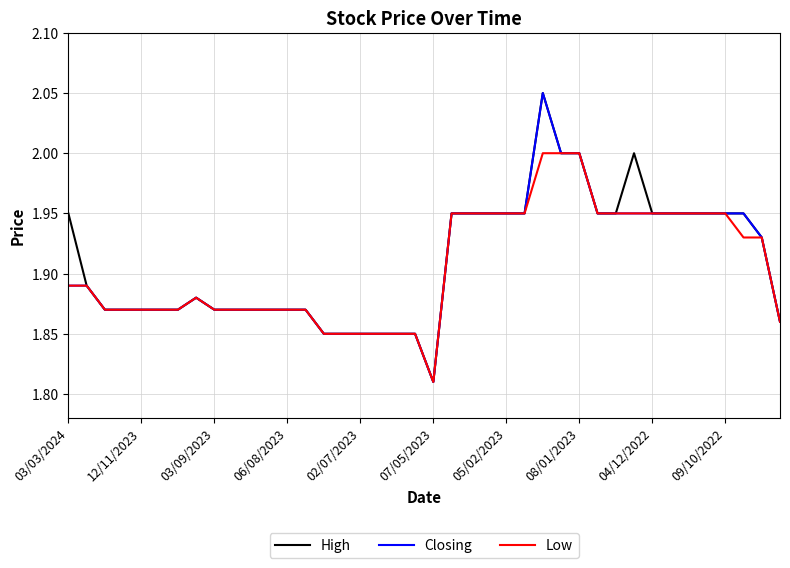

At how many categories does at least one series exceed 2?

1